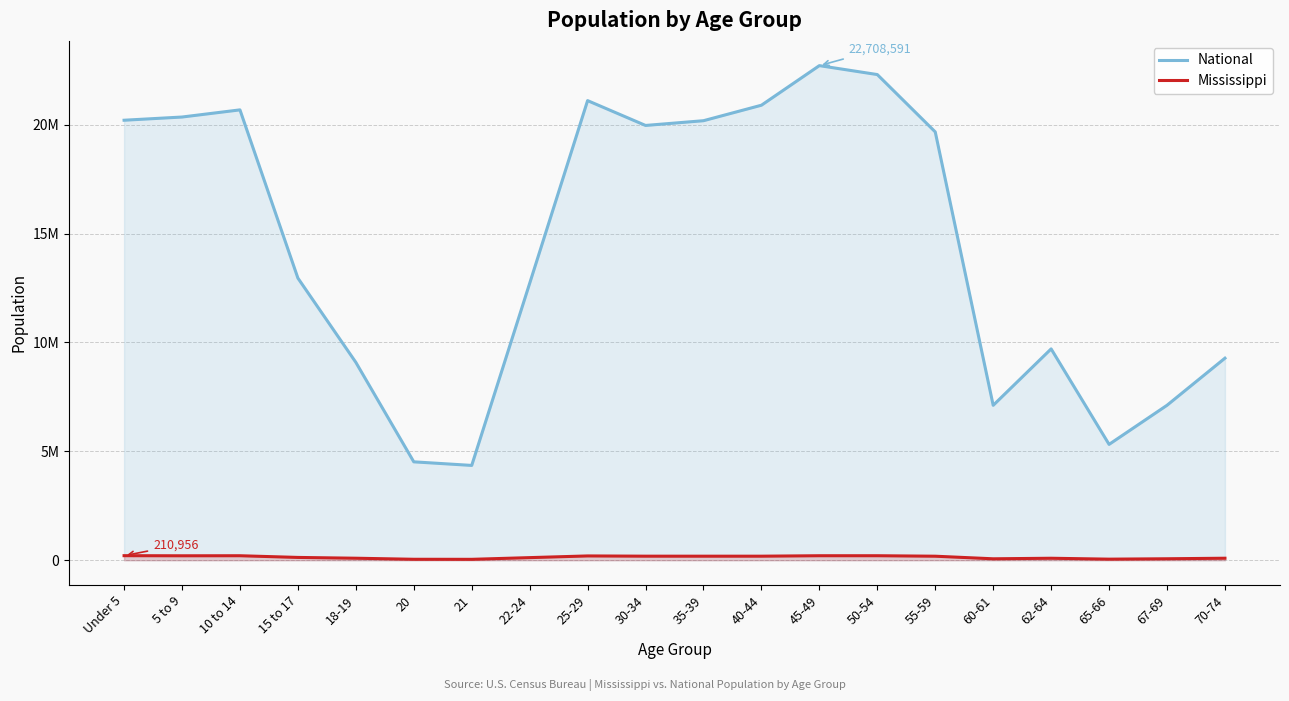

True or false: National has more than 0 interior local peaks.

True